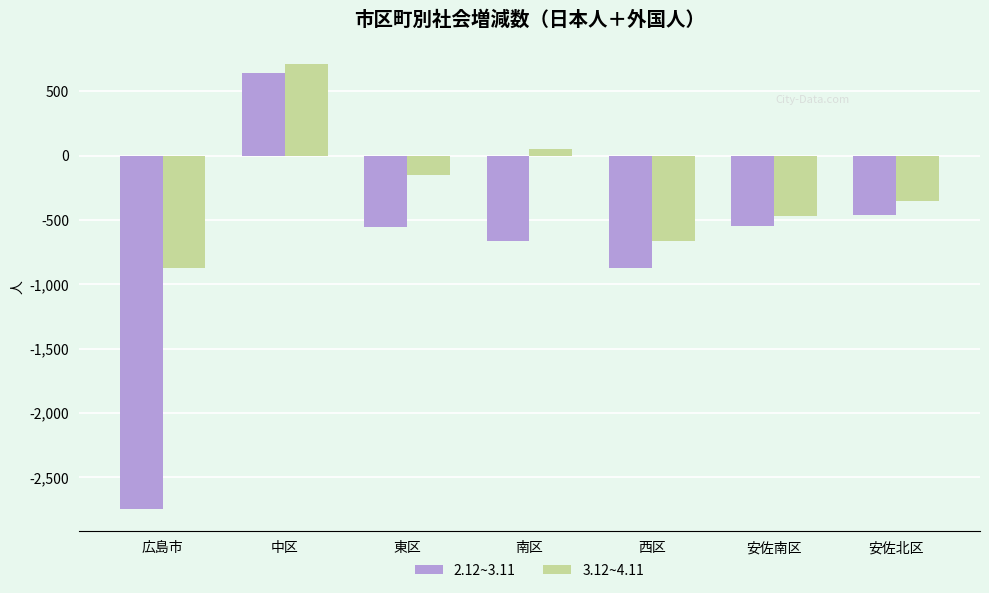

Count the number of categories in the chart.

7